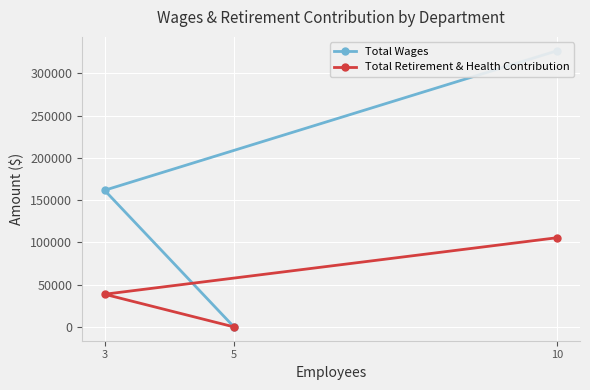

What is the difference between the maximum and minimum values in the Total Wages series?

326873